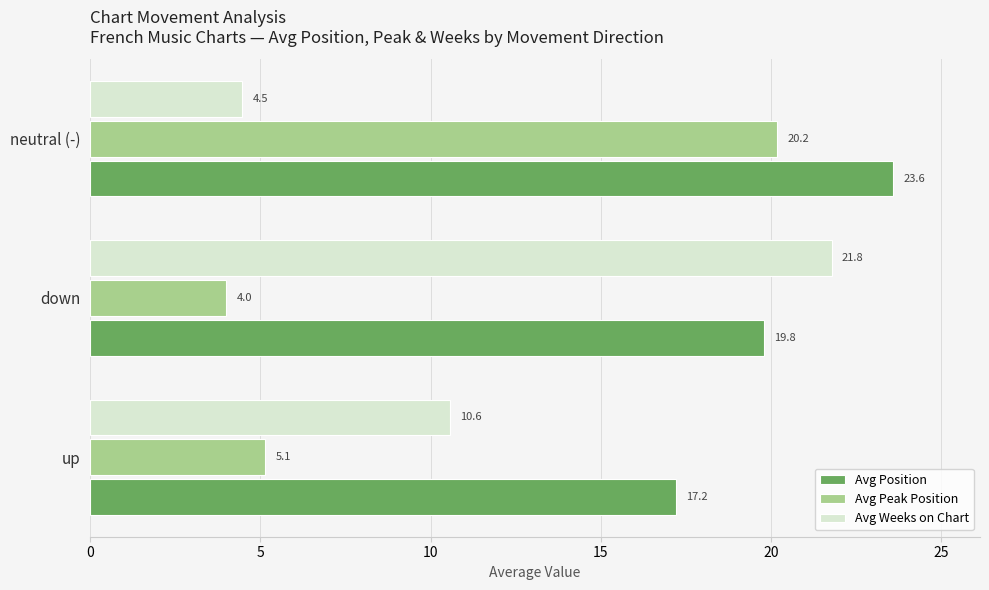

The value of Avg Weeks on Chart at neutral (-) is 4.5. True or false?

True